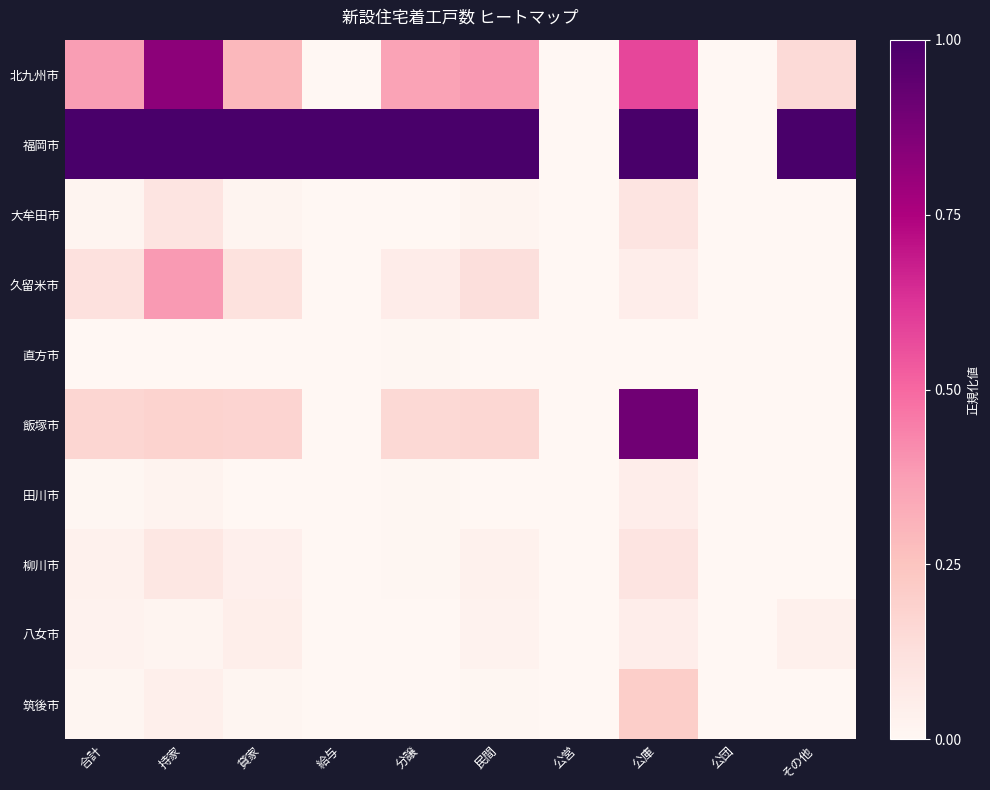

Rank the series by their maximum value, from highest to lowest.

福岡市, 飯塚市, 北九州市, 久留米市, 筑後市, 大牟田市, 柳川市, 田川市, 八女市, 直方市